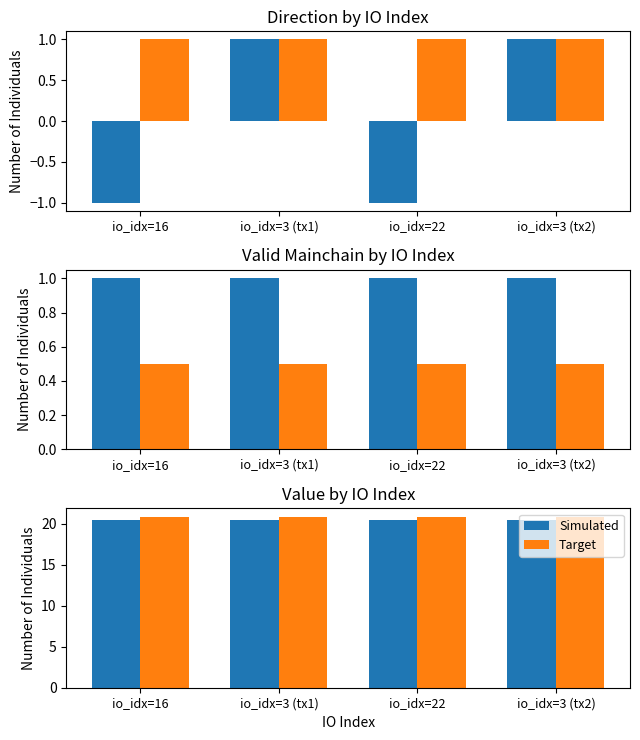

Reading left to right, extract all data points from this chart.

Simulated: io_idx=16=20.4	io_idx=3 (tx1)=20.4	io_idx=22=20.4	io_idx=3 (tx2)=20.4
Target: io_idx=16=20.8	io_idx=3 (tx1)=20.8	io_idx=22=20.8	io_idx=3 (tx2)=20.8